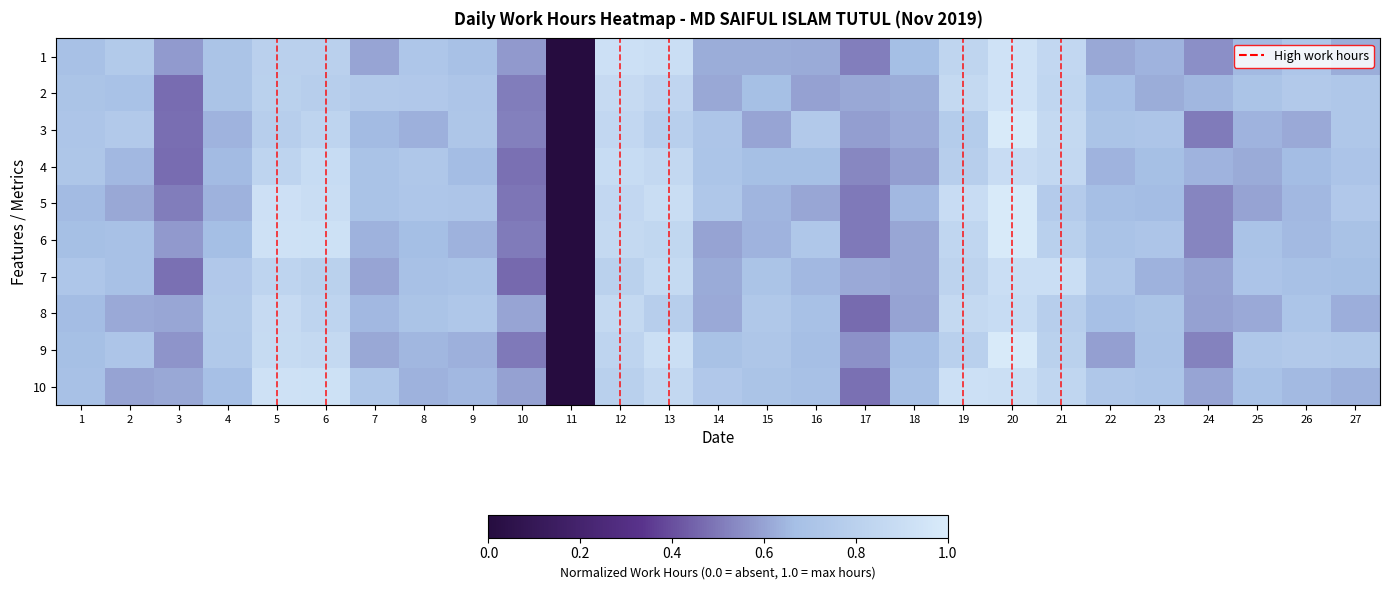

Reading left to right, extract all data points from this chart.

1: 1=0.7	2=0.8	3=0.6	4=0.7	5=0.8	6=0.8	7=0.6	8=0.7	9=0.7	10=0.6	11=0.0	12=0.9	13=0.9	14=0.6	15=0.6	16=0.6	17=0.5	18=0.7	19=0.8	20=0.9	21=0.9	22=0.6	23=0.6	24=0.6	25=0.7	26=0.7	27=0.6
2: 1=0.7	2=0.7	3=0.5	4=0.7	5=0.8	6=0.8	7=0.7	8=0.7	9=0.7	10=0.5	11=0.0	12=0.9	13=0.8	14=0.6	15=0.7	16=0.6	17=0.6	18=0.6	19=0.9	20=0.9	21=0.8	22=0.7	23=0.6	24=0.6	25=0.7	26=0.7	27=0.7
3: 1=0.7	2=0.7	3=0.5	4=0.6	5=0.8	6=0.8	7=0.7	8=0.6	9=0.7	10=0.5	11=0.0	12=0.9	13=0.8	14=0.7	15=0.6	16=0.7	17=0.6	18=0.6	19=0.8	20=1.0	21=0.9	22=0.7	23=0.7	24=0.5	25=0.6	26=0.6	27=0.7
4: 1=0.7	2=0.7	3=0.5	4=0.7	5=0.8	6=0.9	7=0.7	8=0.7	9=0.7	10=0.5	11=0.0	12=0.9	13=0.9	14=0.7	15=0.7	16=0.7	17=0.5	18=0.6	19=0.8	20=0.9	21=0.9	22=0.6	23=0.7	24=0.6	25=0.6	26=0.7	27=0.7
5: 1=0.7	2=0.6	3=0.5	4=0.6	5=0.9	6=0.9	7=0.7	8=0.7	9=0.7	10=0.5	11=0.0	12=0.9	13=0.9	14=0.7	15=0.6	16=0.6	17=0.5	18=0.7	19=0.9	20=1.0	21=0.8	22=0.7	23=0.7	24=0.5	25=0.6	26=0.7	27=0.7
6: 1=0.7	2=0.7	3=0.6	4=0.7	5=0.9	6=0.9	7=0.6	8=0.7	9=0.6	10=0.5	11=0.0	12=0.9	13=0.8	14=0.6	15=0.6	16=0.7	17=0.5	18=0.6	19=0.8	20=1.0	21=0.8	22=0.7	23=0.7	24=0.5	25=0.7	26=0.7	27=0.7
7: 1=0.7	2=0.7	3=0.5	4=0.7	5=0.8	6=0.8	7=0.6	8=0.7	9=0.7	10=0.5	11=0.0	12=0.8	13=0.9	14=0.6	15=0.7	16=0.7	17=0.6	18=0.6	19=0.8	20=0.9	21=0.9	22=0.7	23=0.6	24=0.6	25=0.7	26=0.7	27=0.7
8: 1=0.7	2=0.6	3=0.6	4=0.8	5=0.9	6=0.8	7=0.7	8=0.7	9=0.7	10=0.6	11=0.0	12=0.9	13=0.8	14=0.6	15=0.7	16=0.7	17=0.5	18=0.6	19=0.9	20=0.9	21=0.8	22=0.7	23=0.7	24=0.6	25=0.6	26=0.7	27=0.6
9: 1=0.7	2=0.7	3=0.6	4=0.7	5=0.9	6=0.9	7=0.6	8=0.6	9=0.6	10=0.5	11=0.0	12=0.8	13=0.9	14=0.7	15=0.7	16=0.7	17=0.6	18=0.7	19=0.8	20=1.0	21=0.8	22=0.6	23=0.7	24=0.5	25=0.7	26=0.7	27=0.7
10: 1=0.7	2=0.6	3=0.6	4=0.7	5=0.9	6=0.9	7=0.7	8=0.6	9=0.6	10=0.6	11=0.0	12=0.8	13=0.9	14=0.7	15=0.7	16=0.7	17=0.5	18=0.7	19=0.9	20=0.9	21=0.8	22=0.7	23=0.7	24=0.6	25=0.7	26=0.7	27=0.6